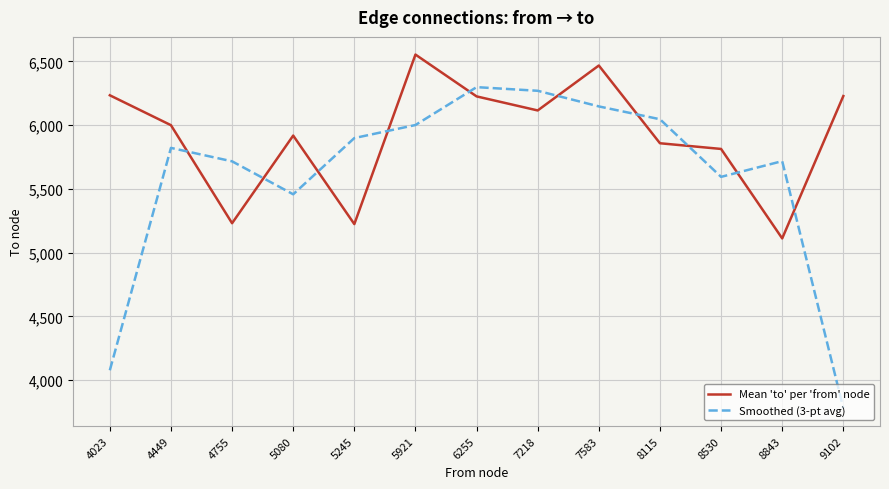

Which series has the widest spread of values?

Smoothed (3-pt avg)